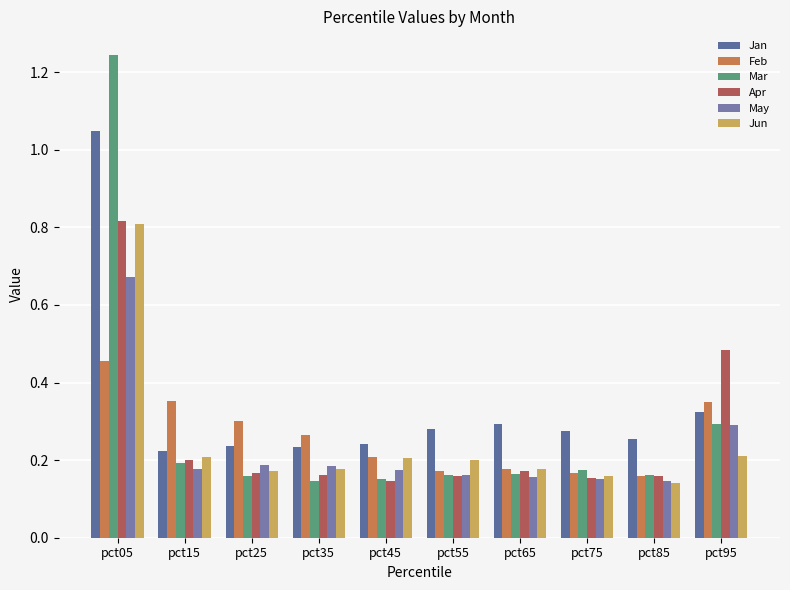

What is the difference between the Jan values at pct65 and pct05?

0.8